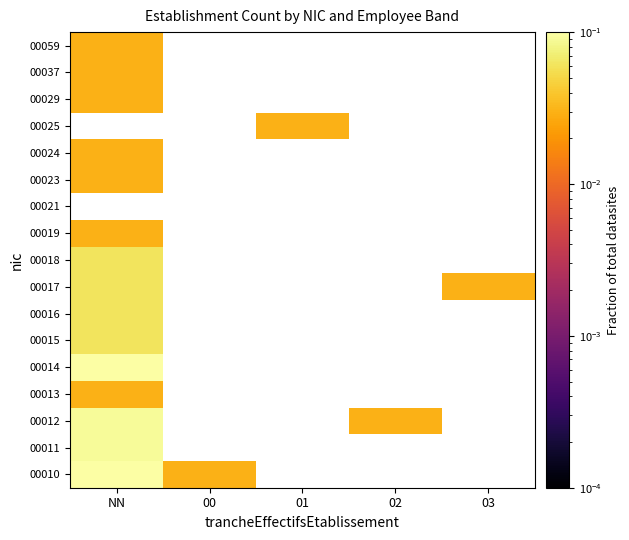

What is the spread (max minus min) of values at NN?

0.1